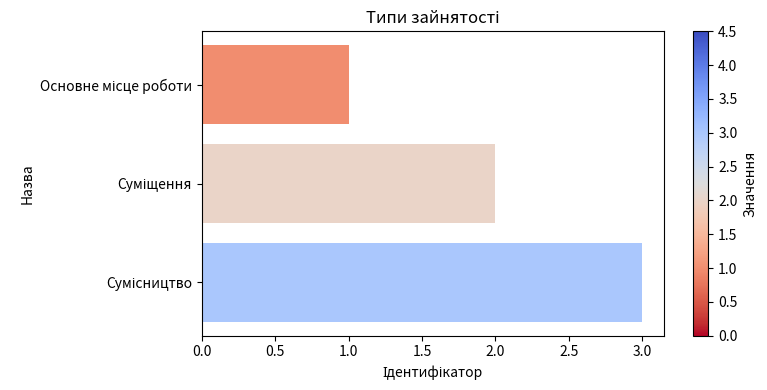

What is the maximum value shown in the chart?

3